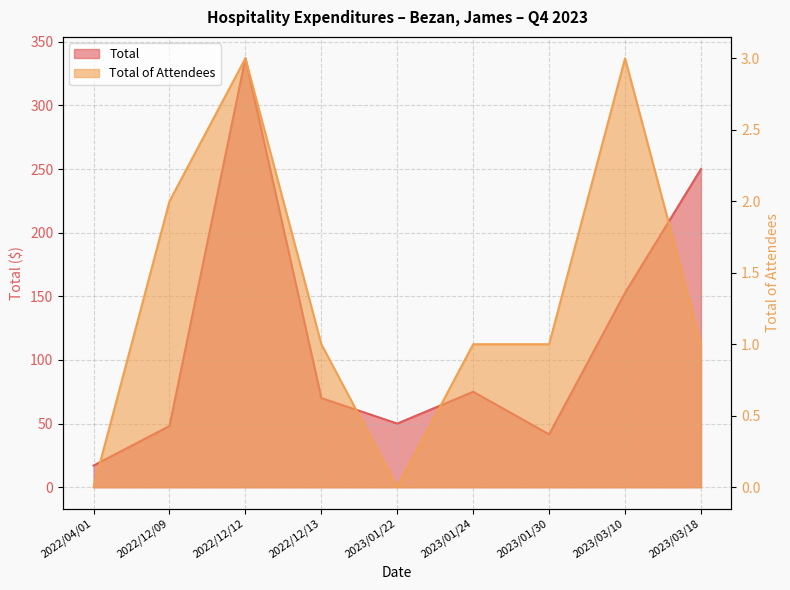

What is the value of the Total of Attendees point at the 4th from the left?

1.0